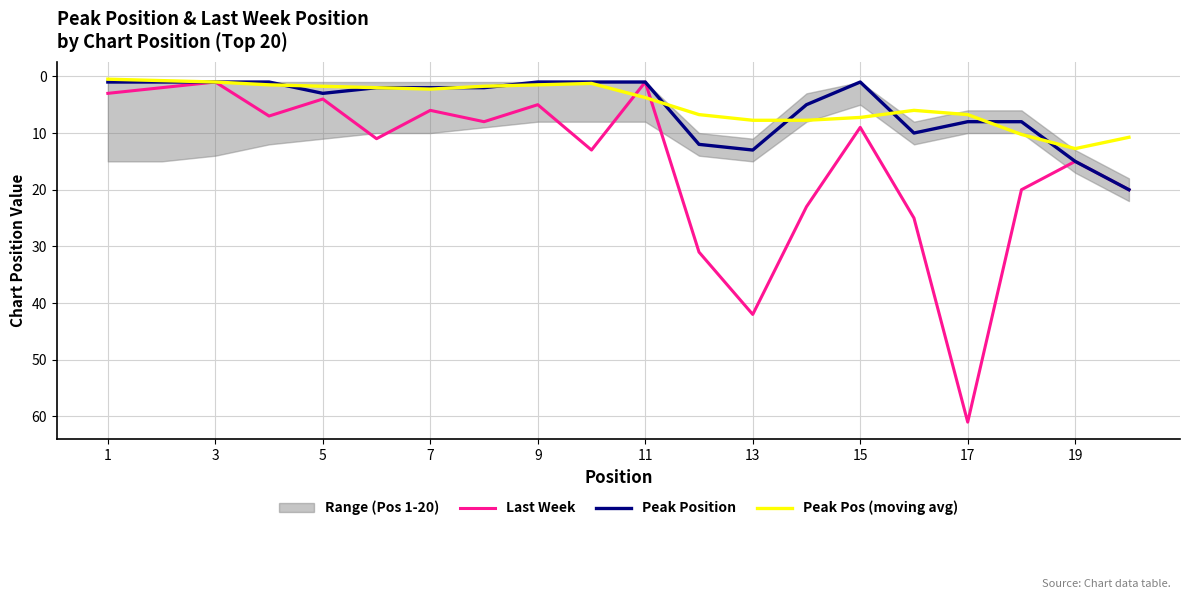

Is it true that Last Week equals 1.5 at 9?

False